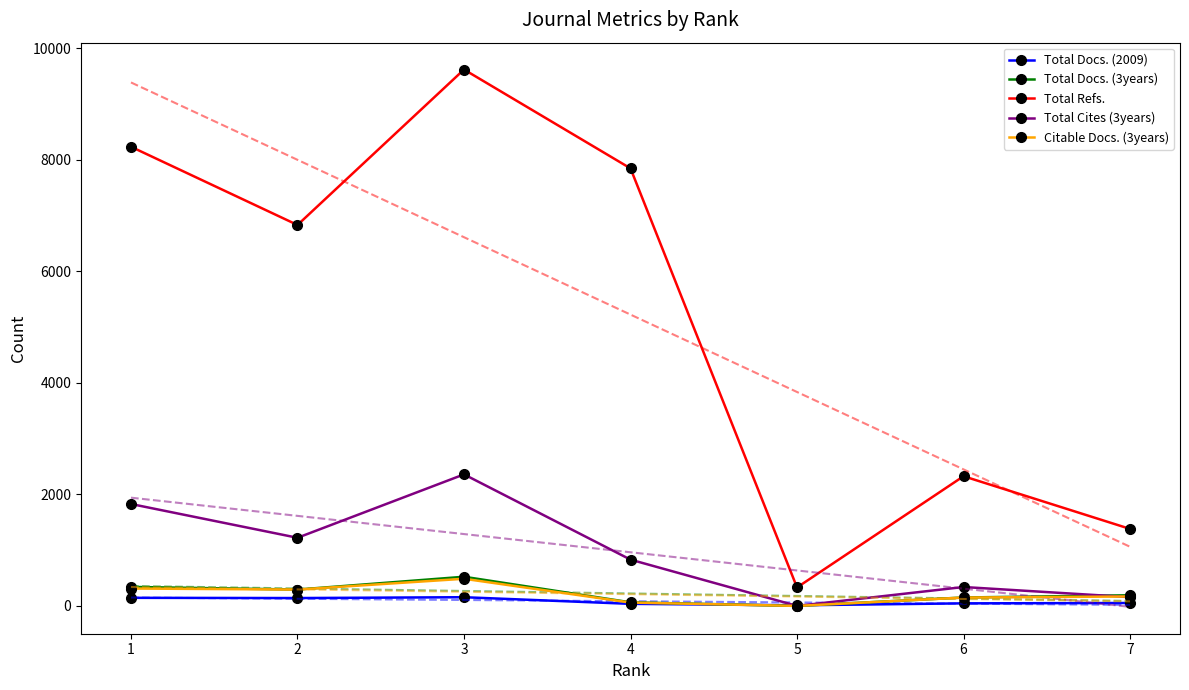

True or false: Total Docs. (2009) and Total Cites (3years) cross at least once.

True